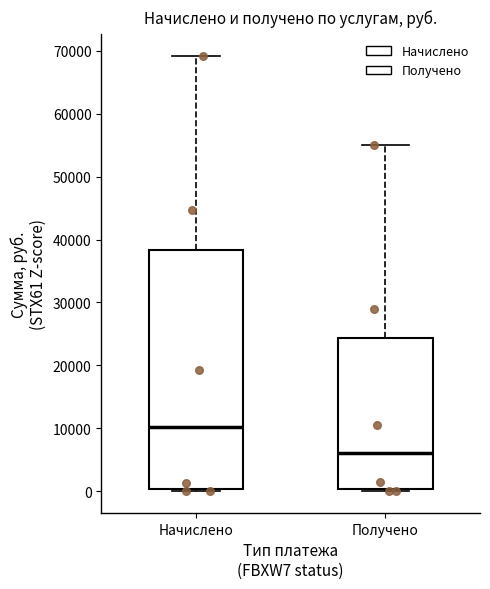

Reading left to right, read every box against the y-axis: the position of its median line, the range the box covers, and the ends of its whiskers. The values are not printed on the chart, so give them approximately, as read against the axis.

Начислено: median 10000, box 0 to 38000, whiskers 0 (just below the box's lower edge) to 69000
Получено: median 6000, box 0 to 24000, whiskers 0 (just below the box's lower edge) to 55000